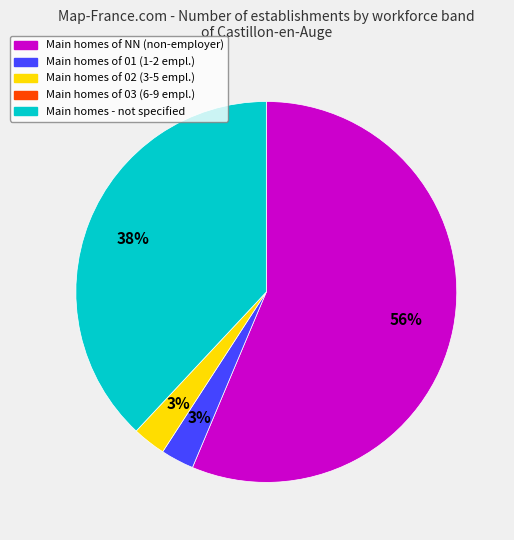

Is there a majority slice in this chart?

Yes